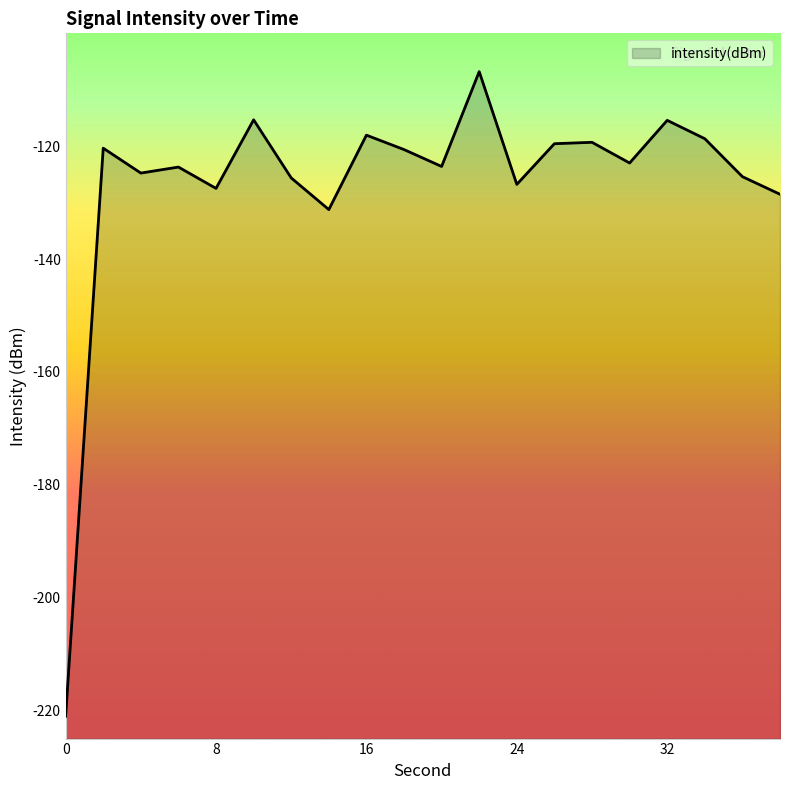

Rank the categories by value from highest to lowest.

22, 10, 32, 16, 34, 28, 26, 2, 18, 30, 20, 6, 4, 36, 12, 24, 8, 38, 14, 0